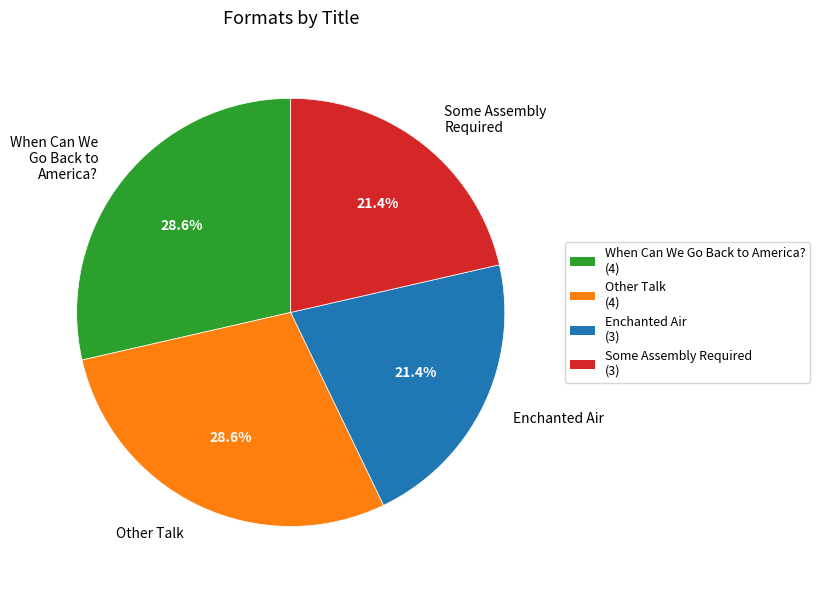

Between Enchanted Air and Other Talk, which is larger?

Other Talk